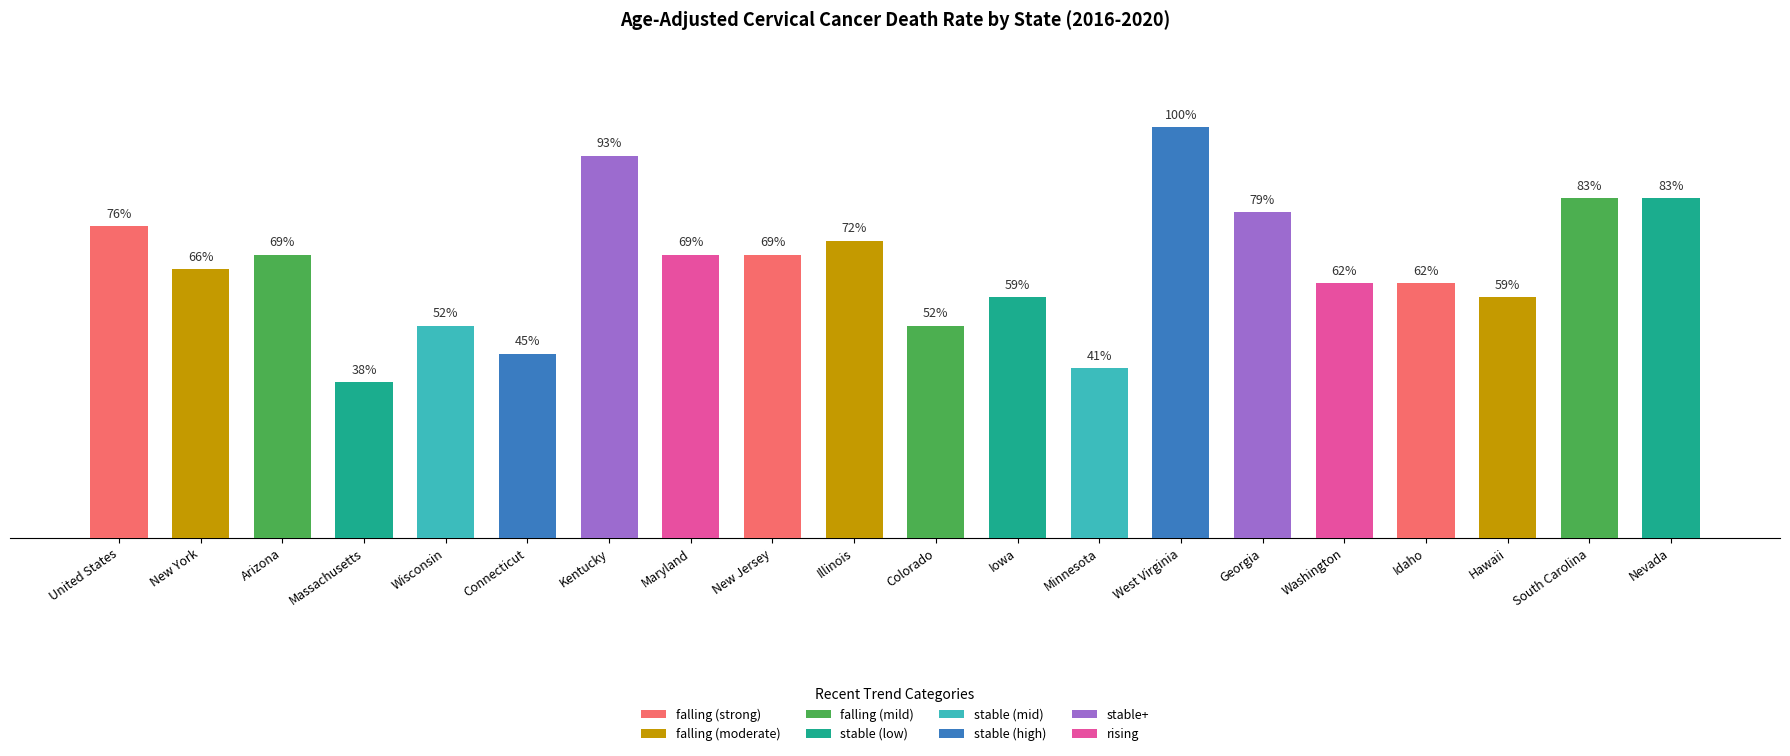

Rank the categories by value from highest to lowest.

West Virginia, Kentucky, South Carolina, Nevada, Georgia, United States, Illinois, Arizona, Maryland, New Jersey, New York, Washington, Idaho, Iowa, Hawaii, Wisconsin, Colorado, Connecticut, Minnesota, Massachusetts